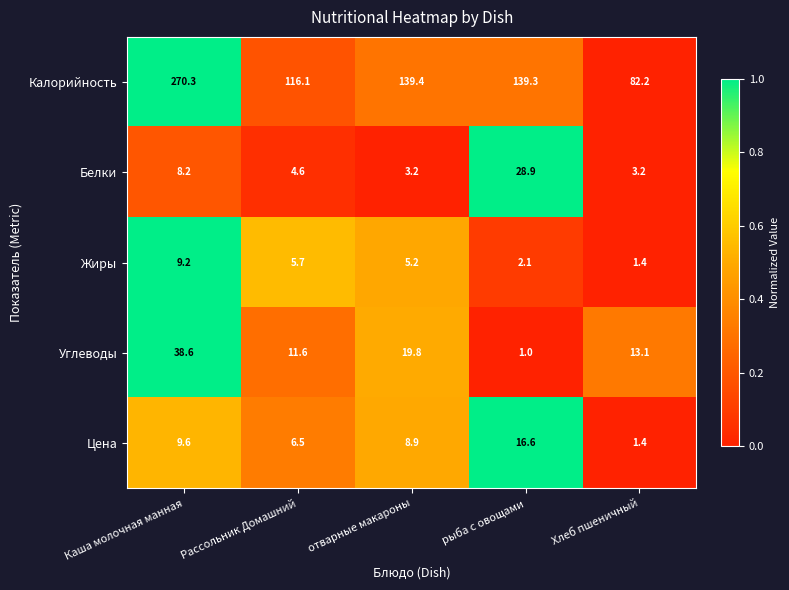

How many distinct data groups are displayed?

5